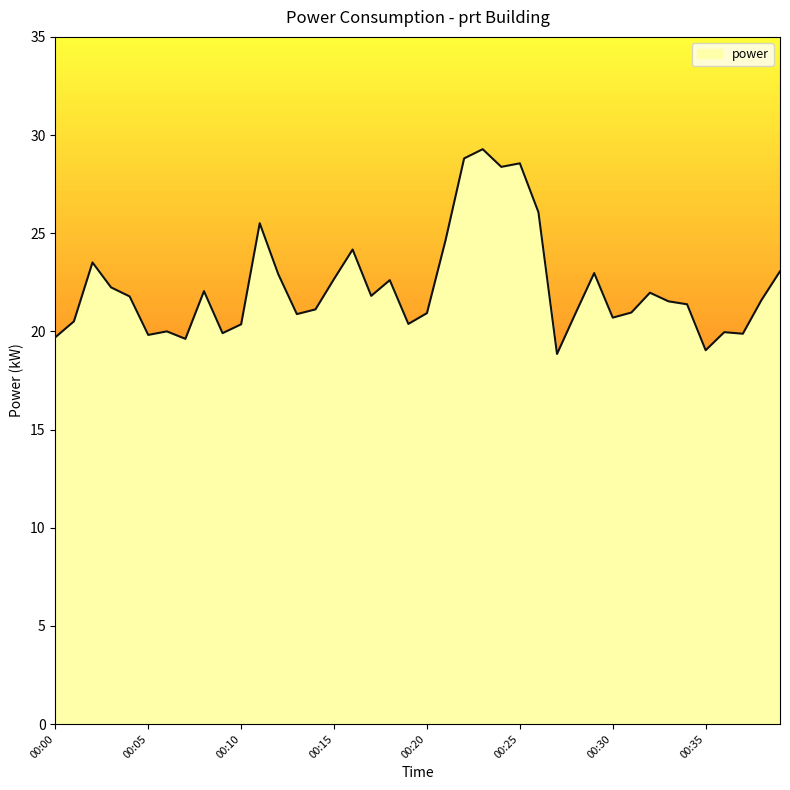

What is the minimum value shown in the chart?

18.9